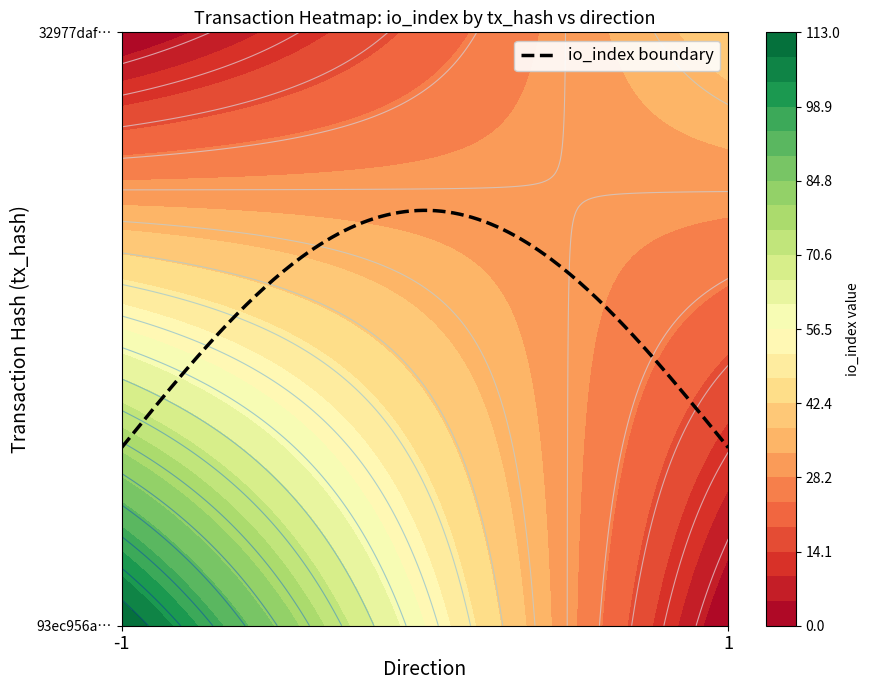

Count the number of categories in the chart.

2